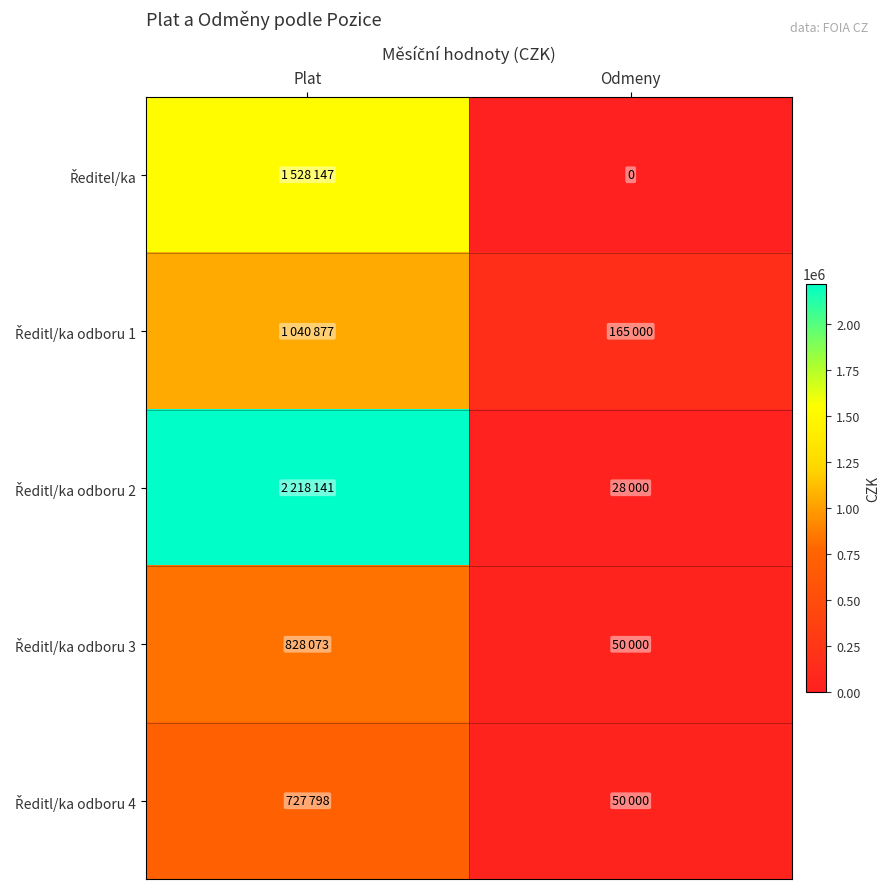

Which has a higher value, Plat or Odmeny?

Plat